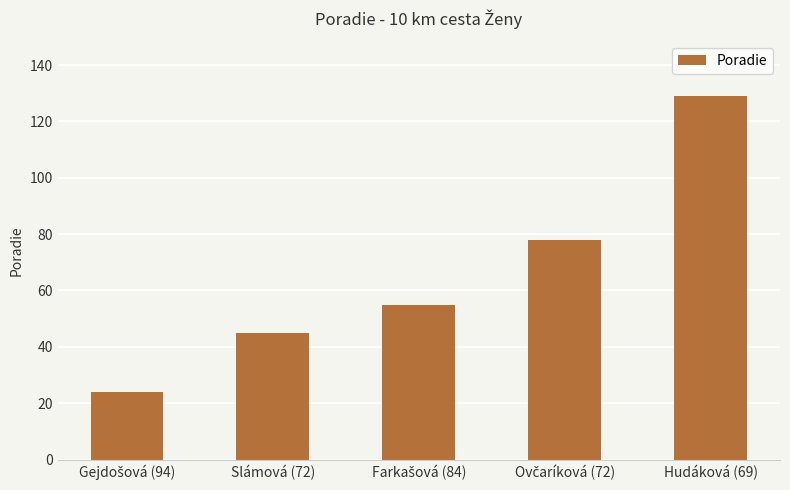

What is the label of the 1st bar from the right?

Hudáková (69)